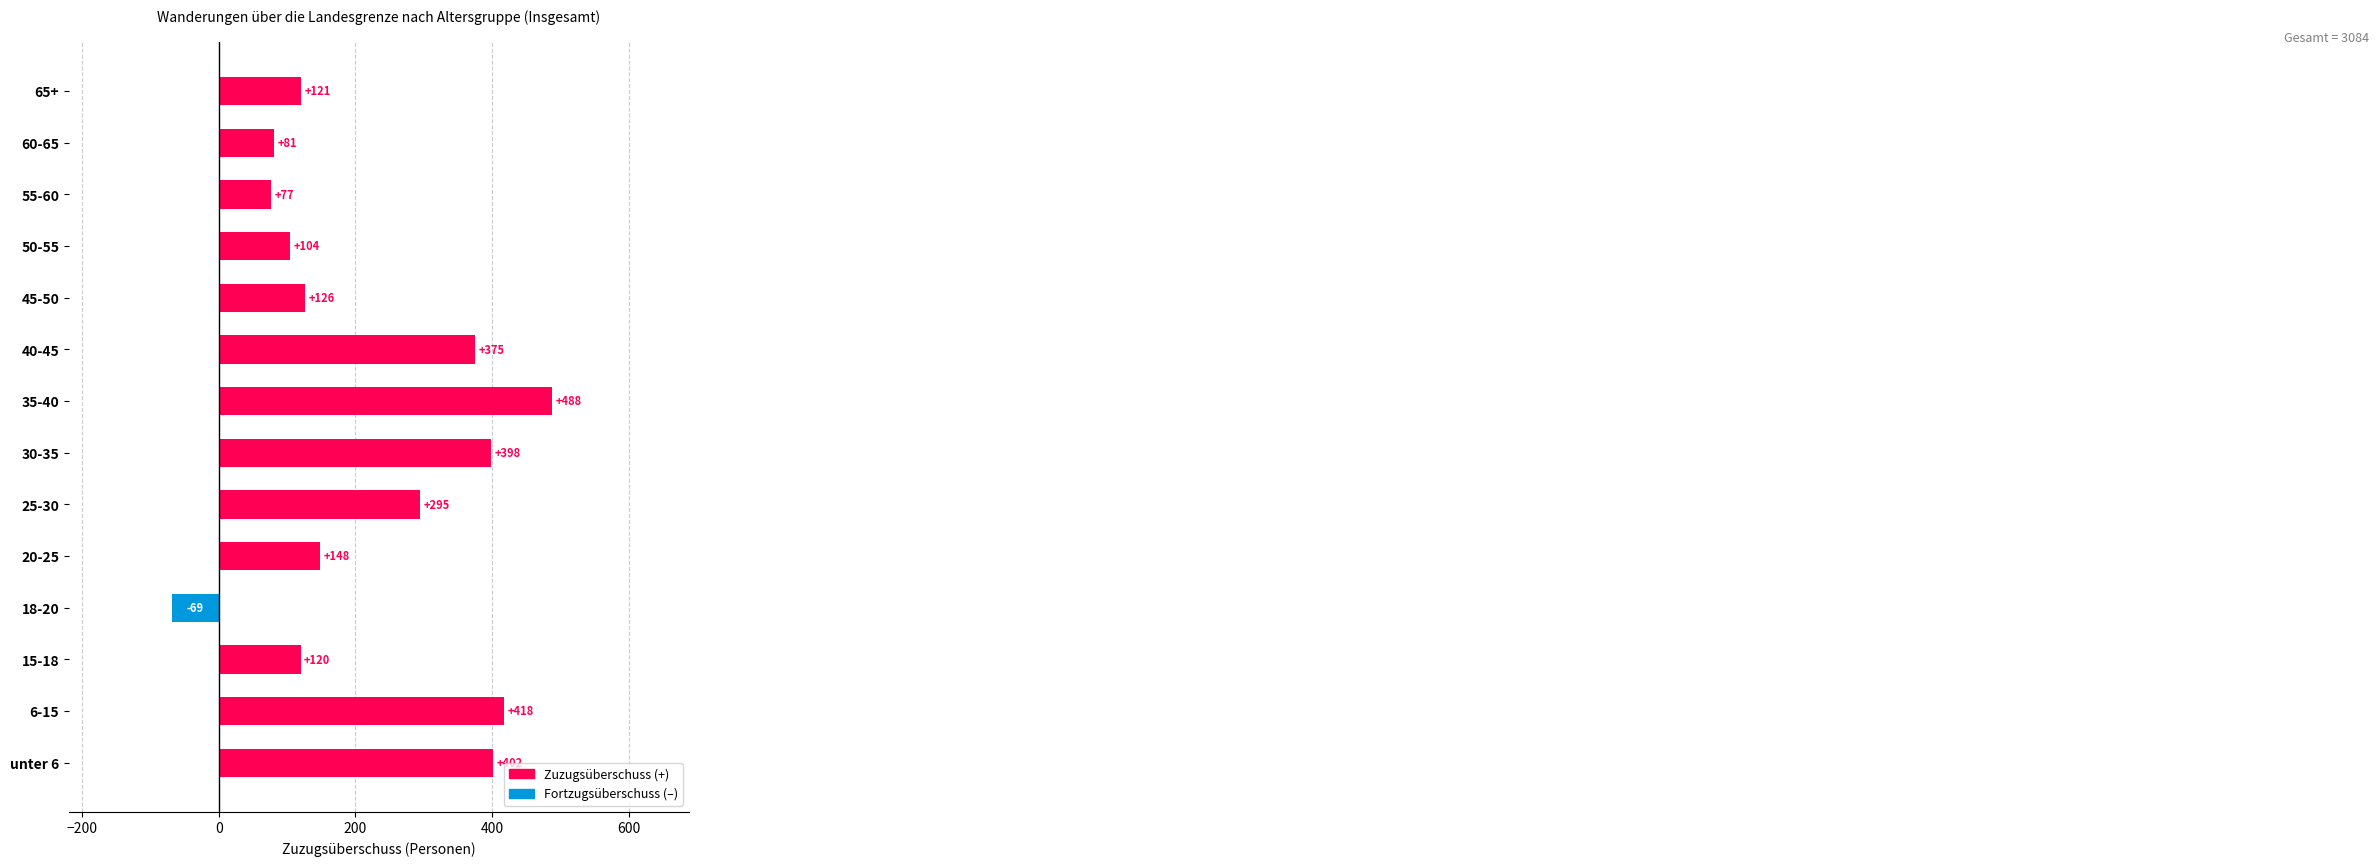

Are the bars grouped side by side (vs. stacked)?

No